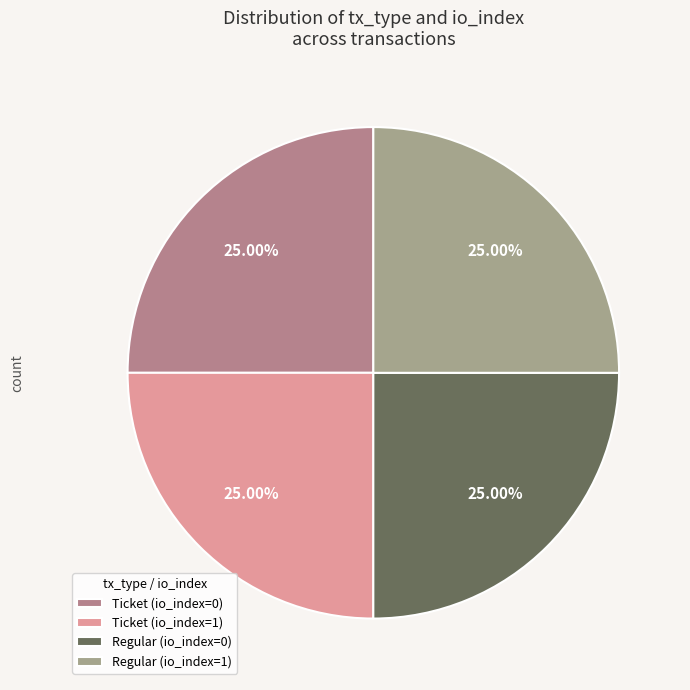

Between Ticket (io_index=0) and Ticket (io_index=1), which is larger?

Ticket (io_index=1)